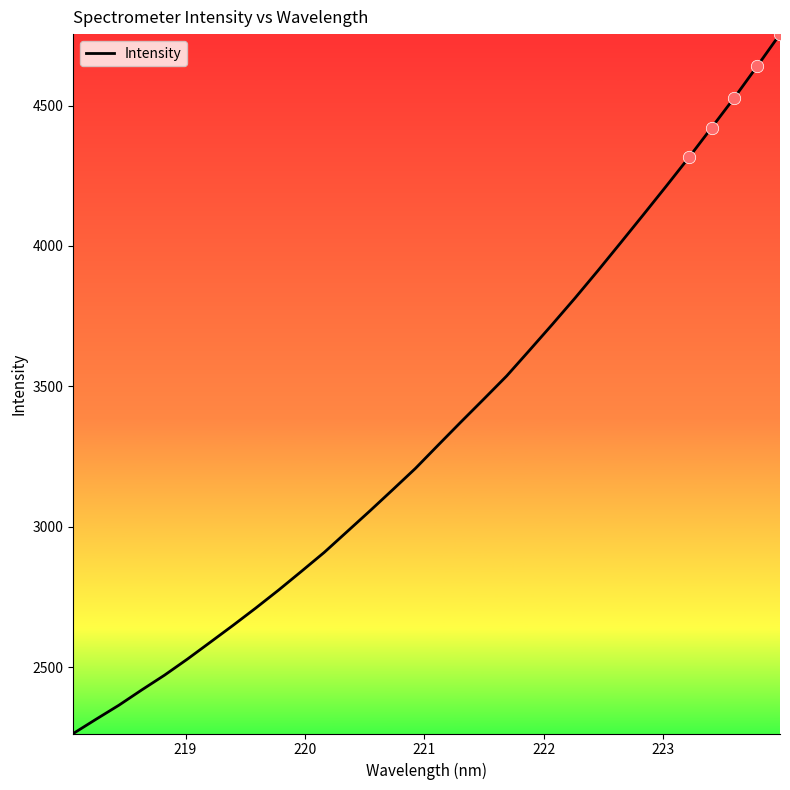

What is the minimum value shown in the chart?

2263.2